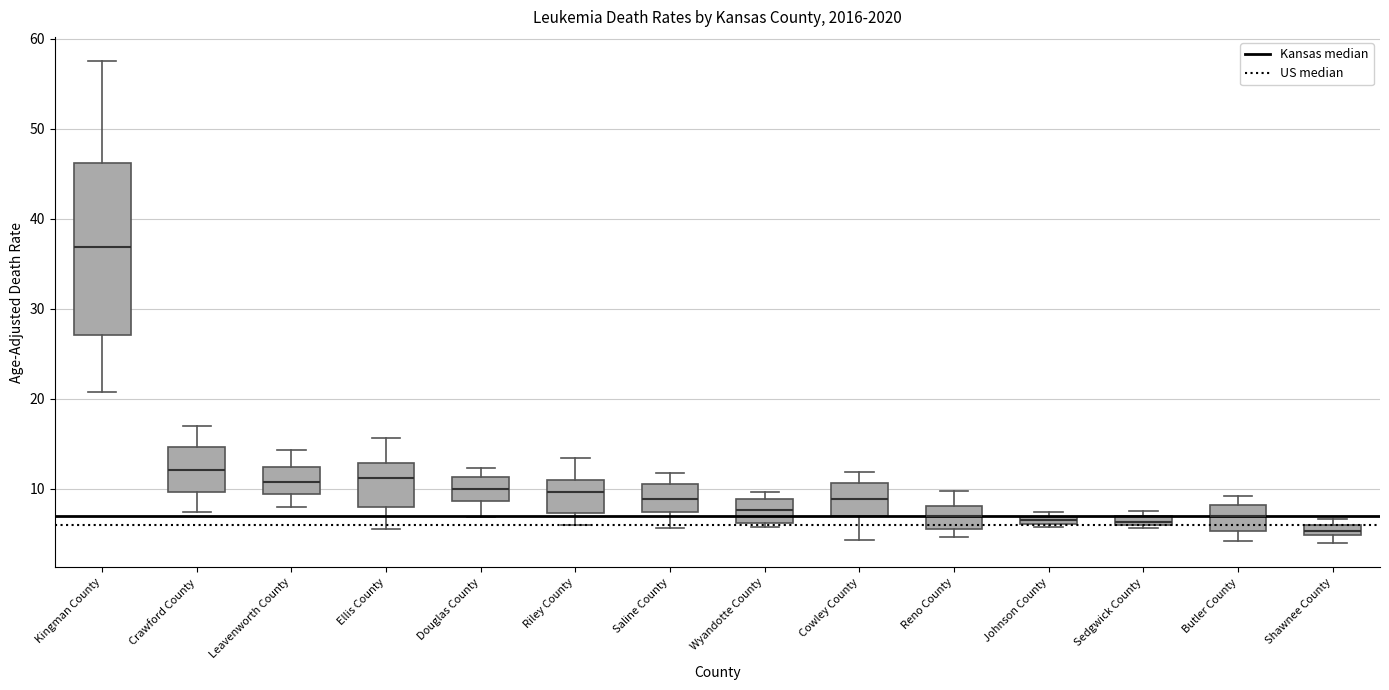

Where does the upper whisker of the box for Ellis County end on the y-axis? The values are not printed on the chart, so give them approximately, as read against the axis.

16